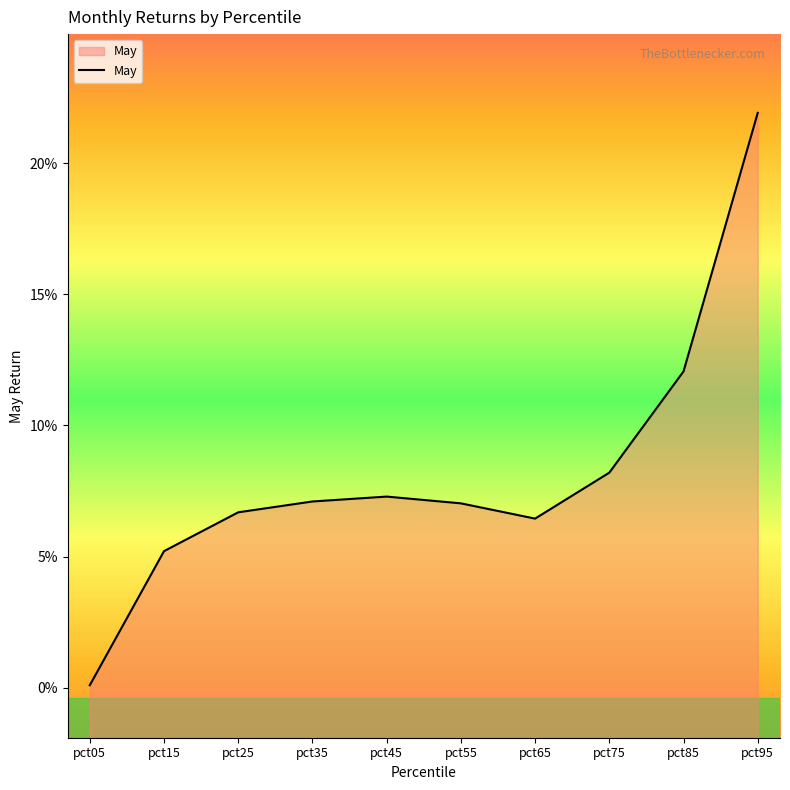

List the labels in order of value, smallest first.

pct05, pct15, pct65, pct25, pct55, pct35, pct45, pct75, pct85, pct95